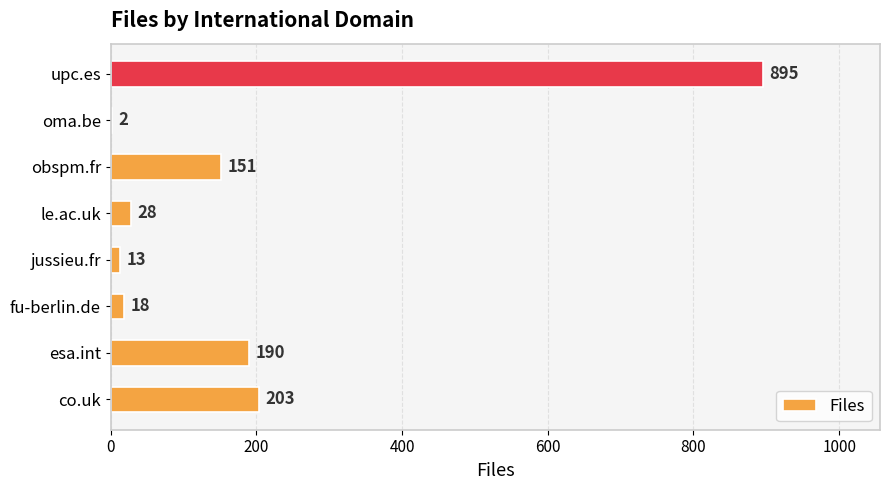

What is the greatest value displayed?

895